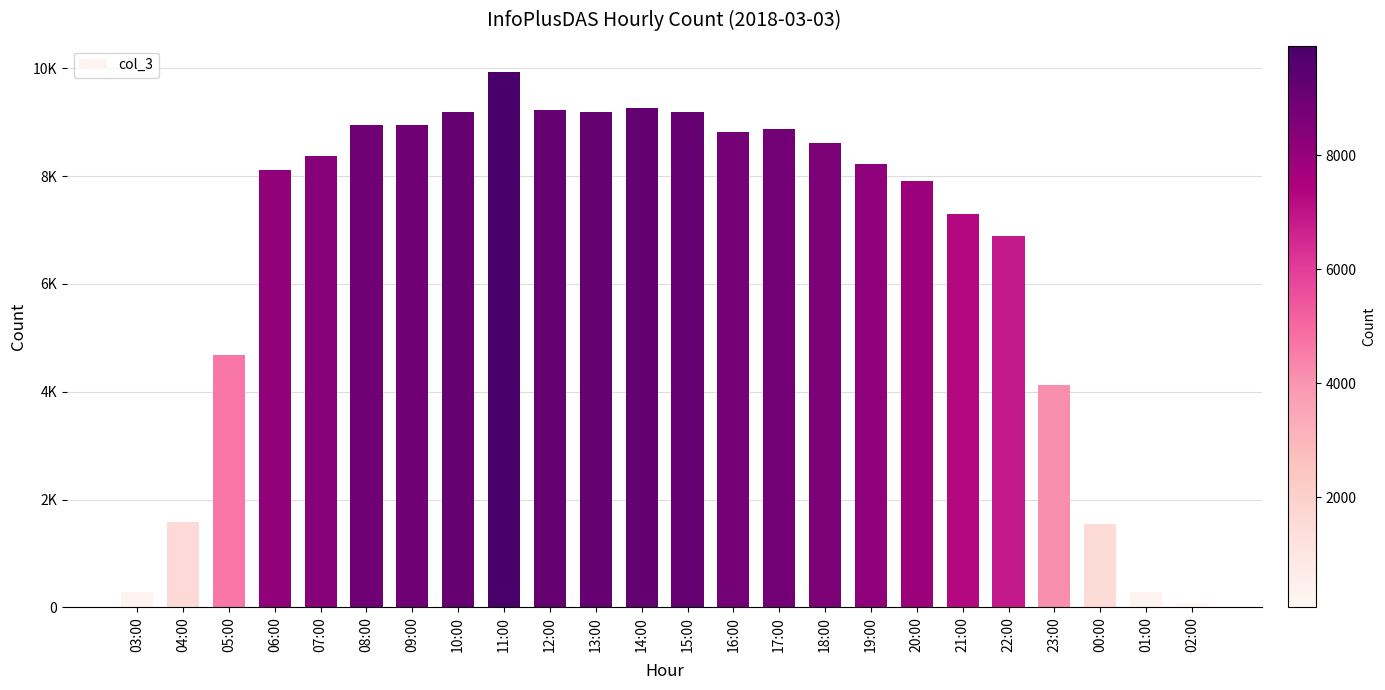

Reading left to right, list all the values displayed in this chart.

03:00=280	04:00=1589	05:00=4682	06:00=8122	07:00=8367	08:00=8954	09:00=8946	10:00=9196	11:00=9928	12:00=9226	13:00=9190	14:00=9268	15:00=9186	16:00=8821	17:00=8877	18:00=8623	19:00=8231	20:00=7919	21:00=7303	22:00=6885	23:00=4129	00:00=1545	01:00=281	02:00=71